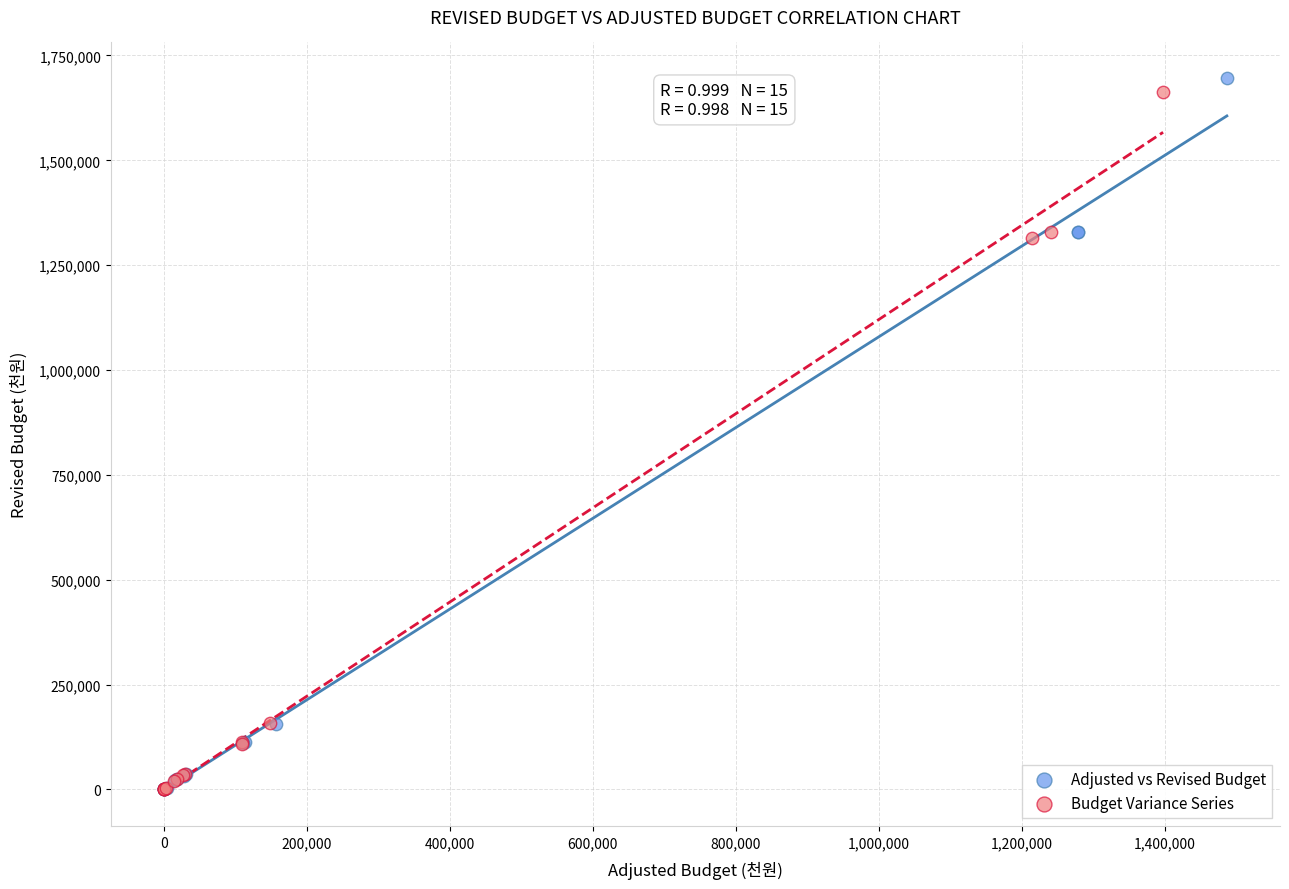

Which series has the largest Y range (max minus min)?

Adjusted vs Revised Budget